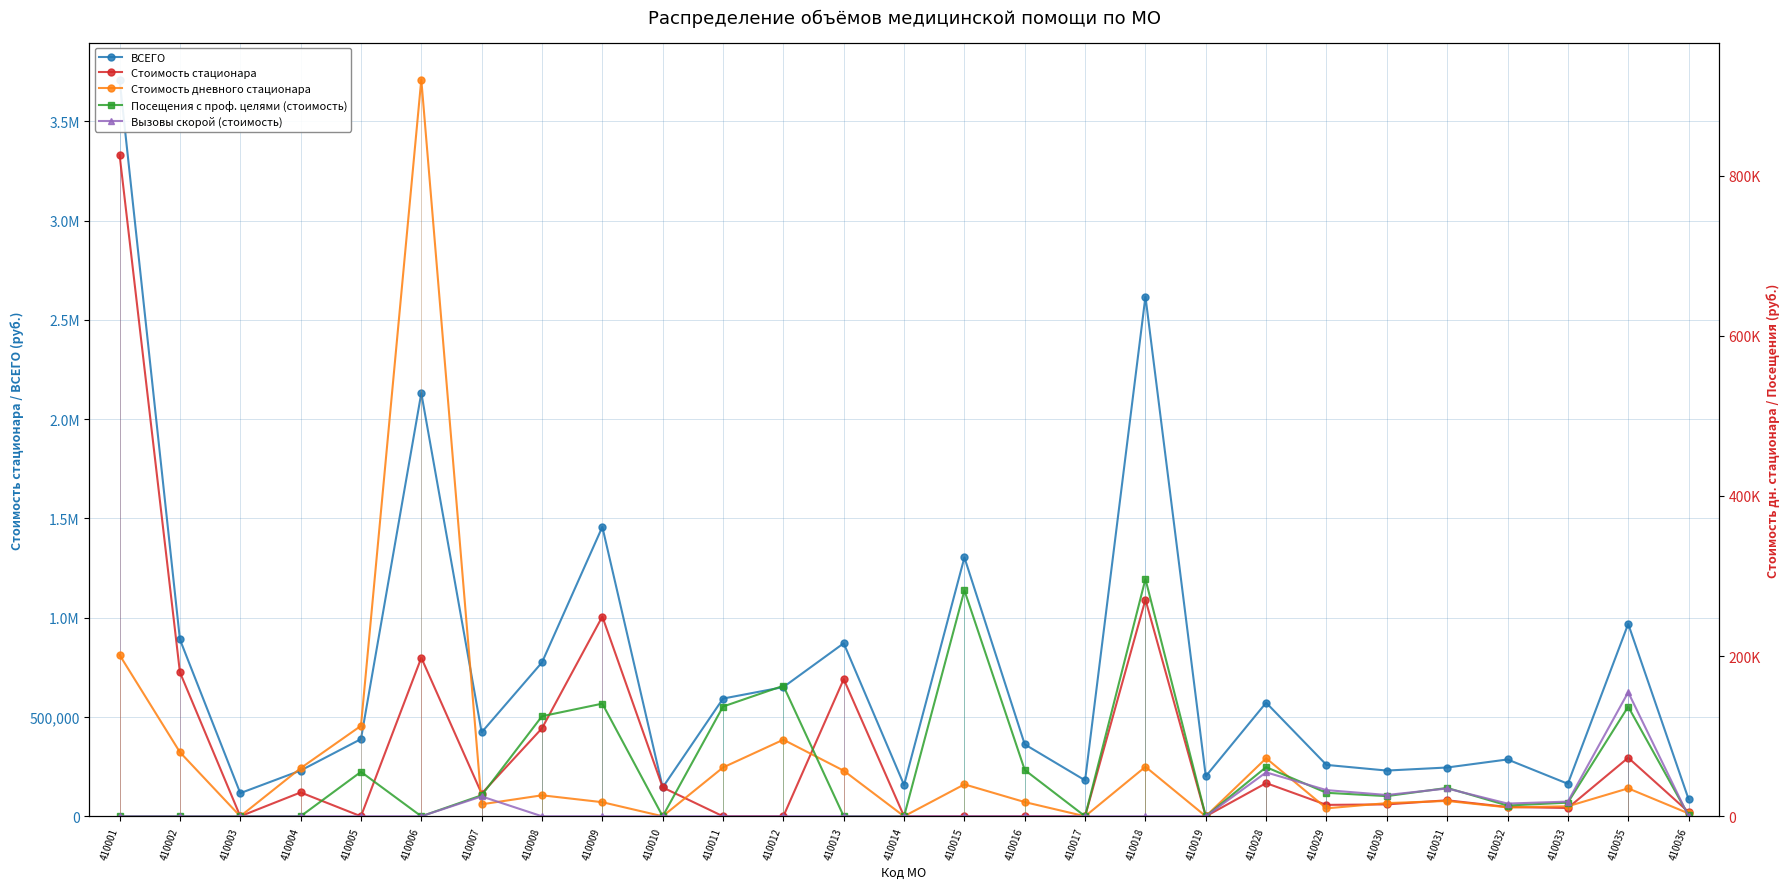

What is the value of the ВСЕГО point at the 13th from the left?

871545.4